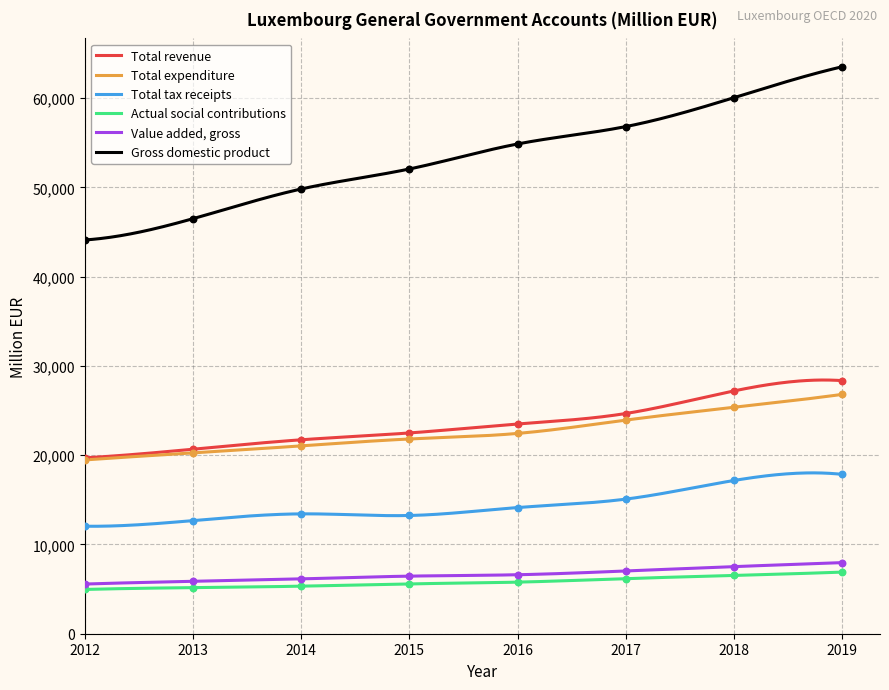

At which category is the sum across all series the highest?

2019